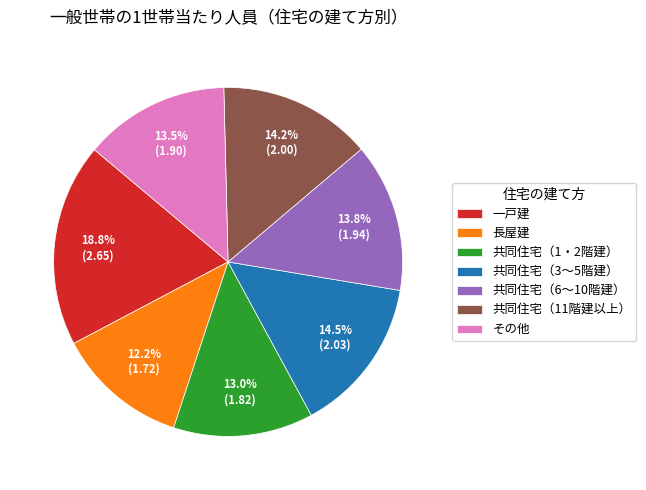

To the nearest percent, what is the combined percentage of その他 and 共同住宅（6～10階建）?

27%